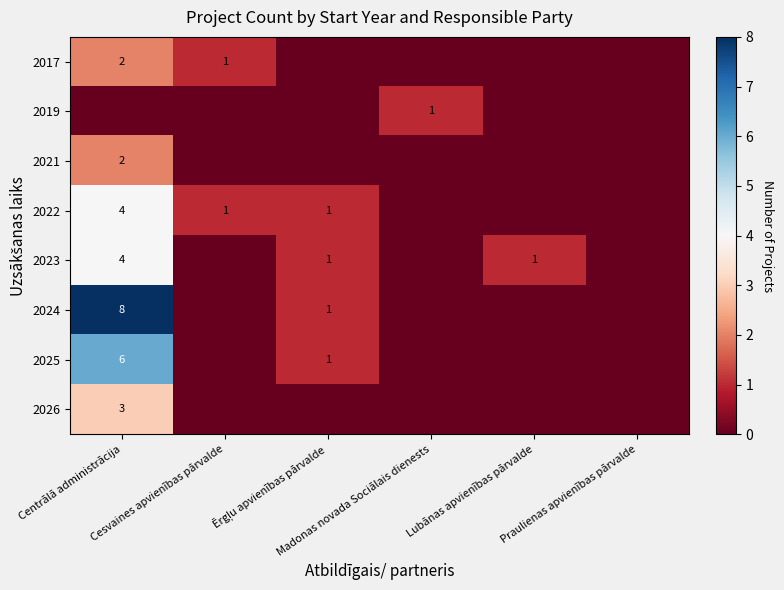

Which series has the largest range (max minus min)?

2024